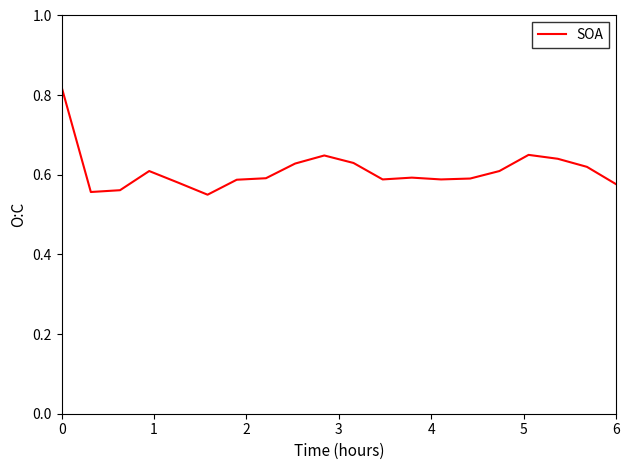

What is the difference between the maximum and minimum values?

0.3